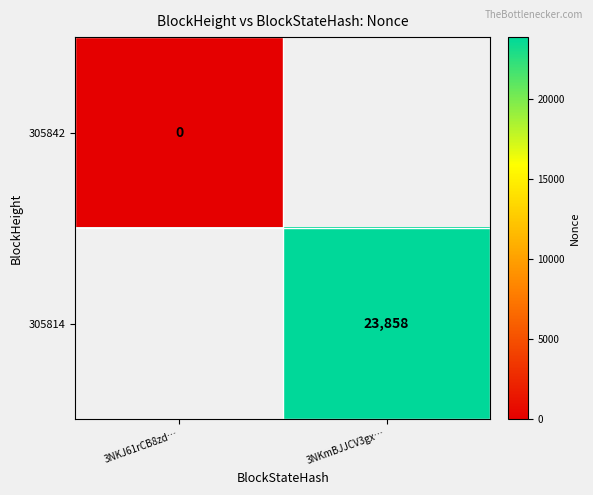

Which has a higher value, 3NKJ61rCB8zd… or 3NKmBJJCV3gx…?

3NKmBJJCV3gx…